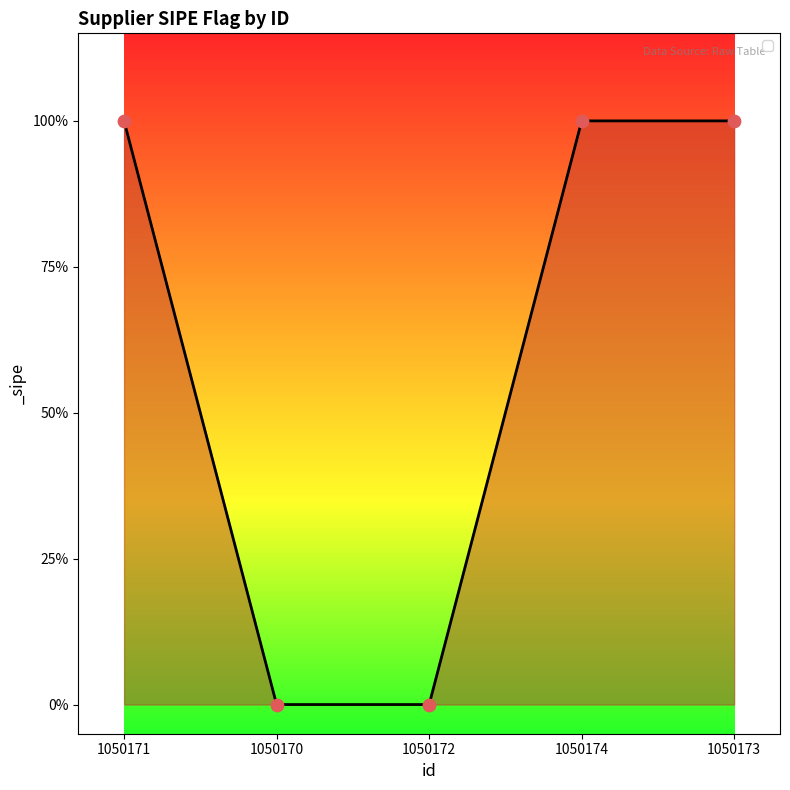

What is the change in value from 1050172 to 1050174?

+1